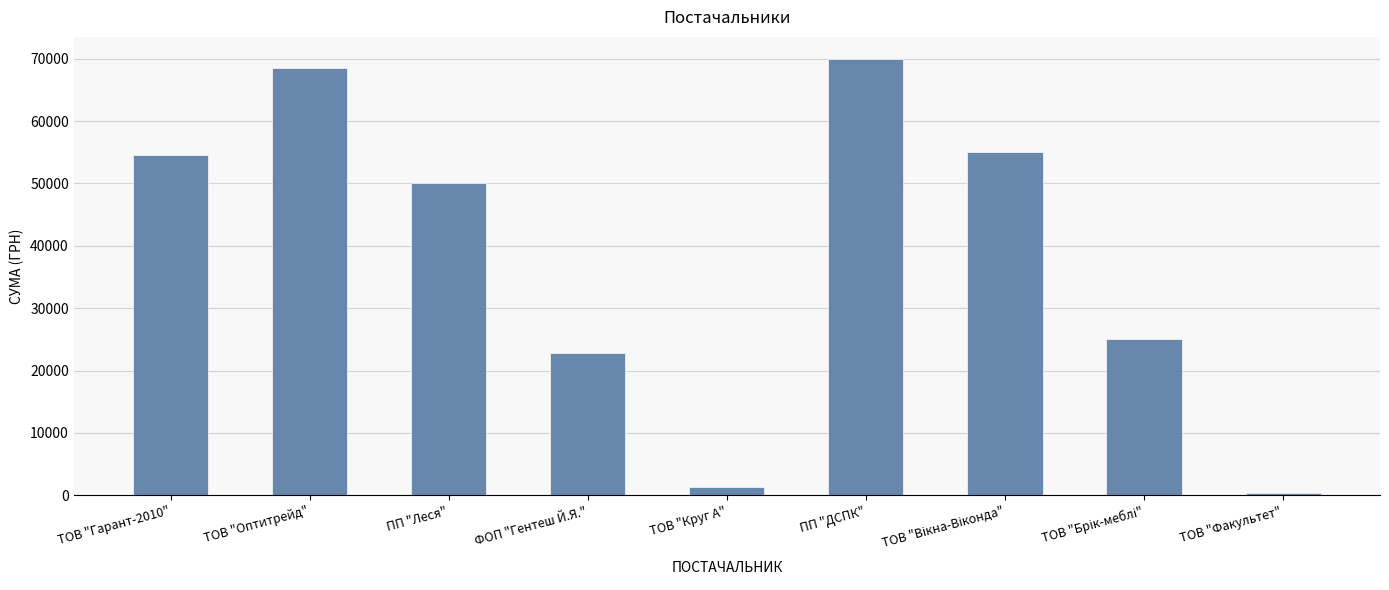

Reading right to left, transcribe all the data shown in this chart.

415.0	25000.0	55000.0	69984.0	1312.9	22819.5	50068.8	68477.7	54545.8